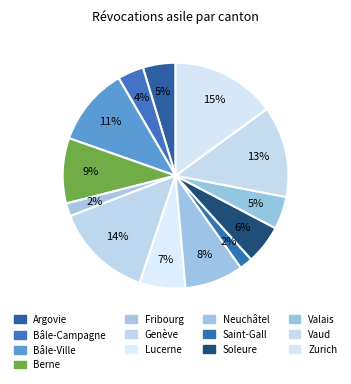

To the nearest percent, what is the combined percentage of Fribourg and Neuchâtel?

10%